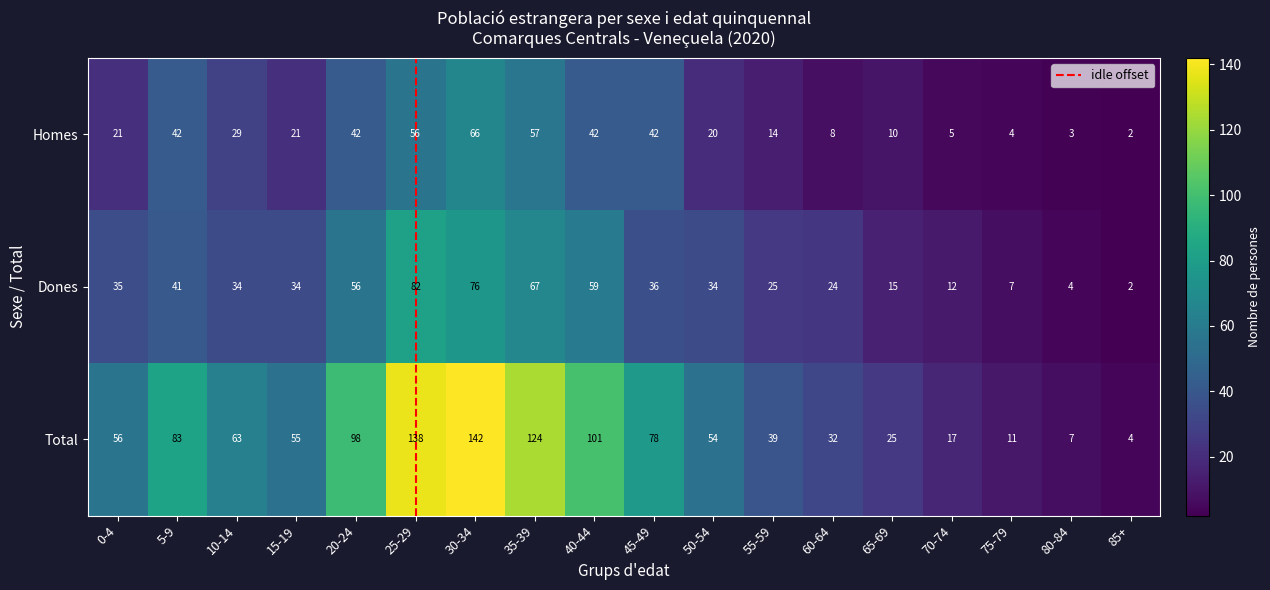

The value of Homes at 85+ is 2. True or false?

True